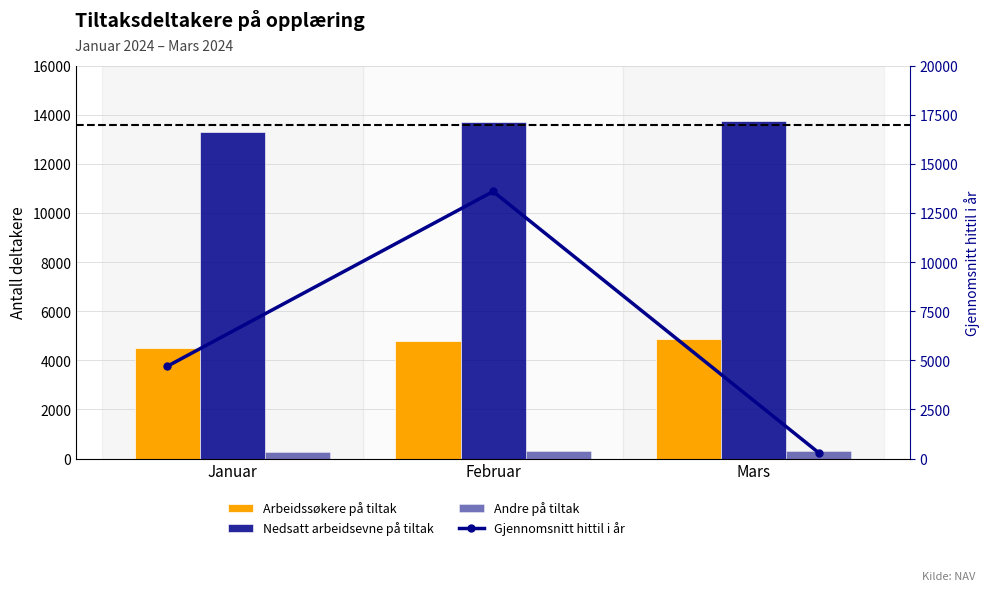

What is the difference between the highest and lowest values at Januar?

13029